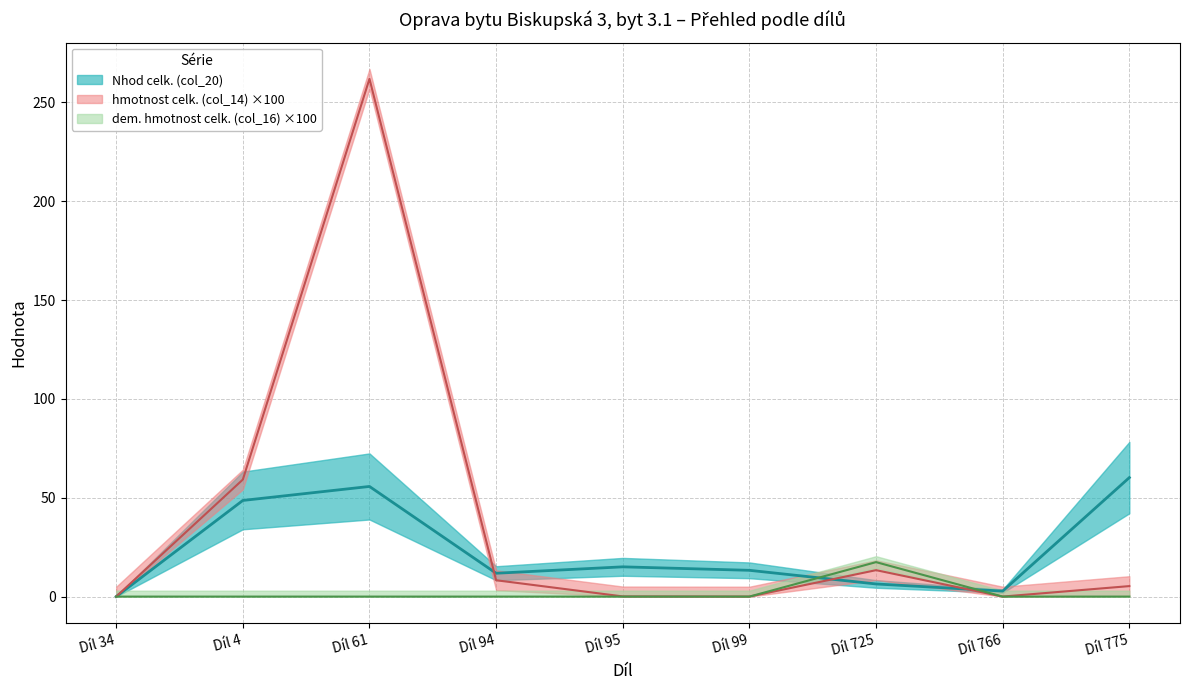

At how many categories does at least one series exceed 167?

1